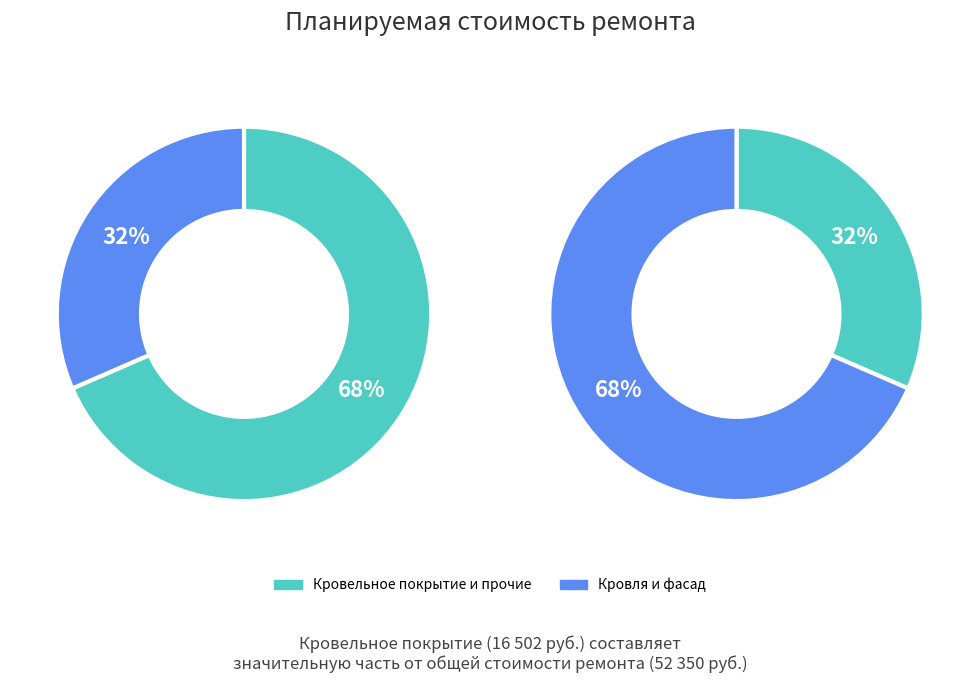

Is кровельное покрытие the majority of the pie?

Yes